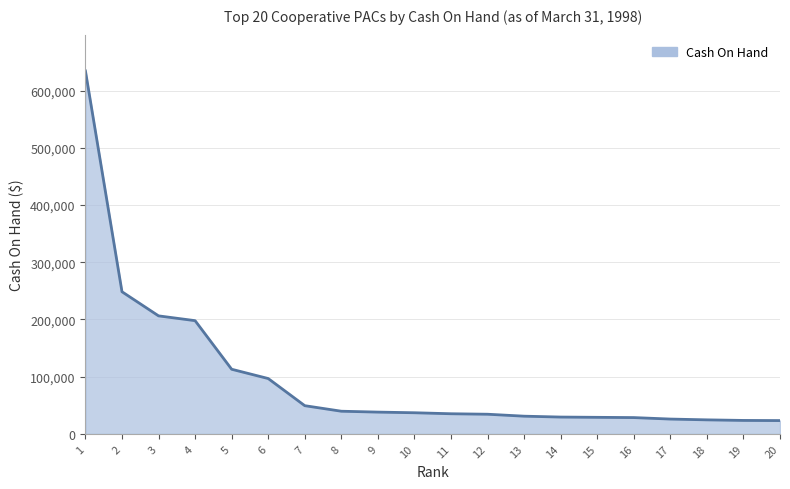

What is the difference between the values at 14 and 4?

168471